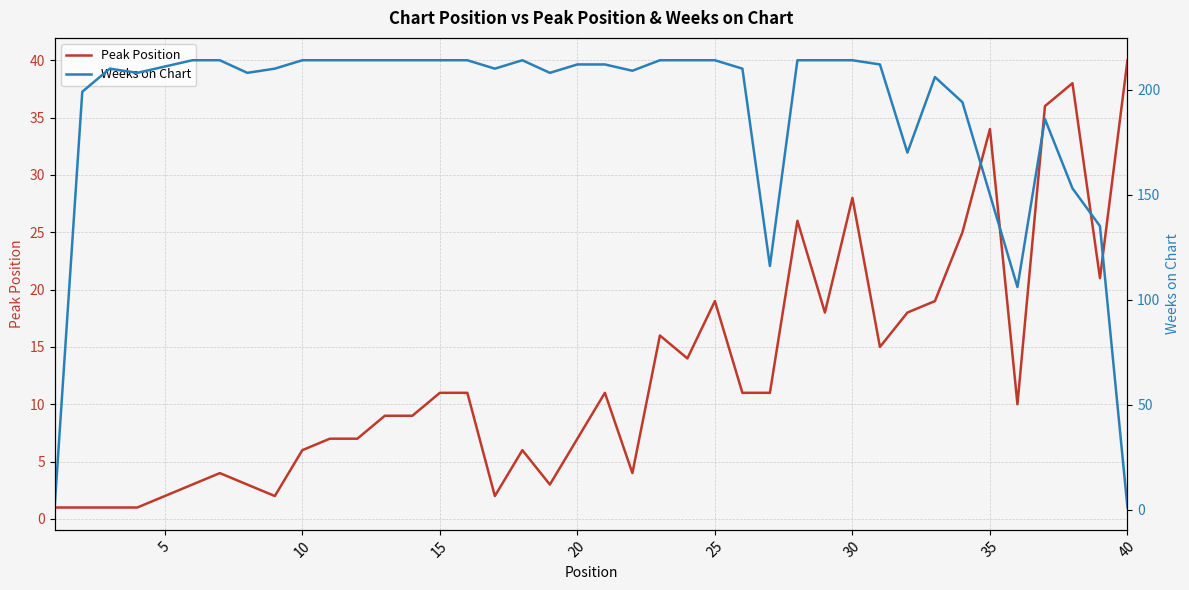

The value of Peak Position at 30 is 28. True or false?

True